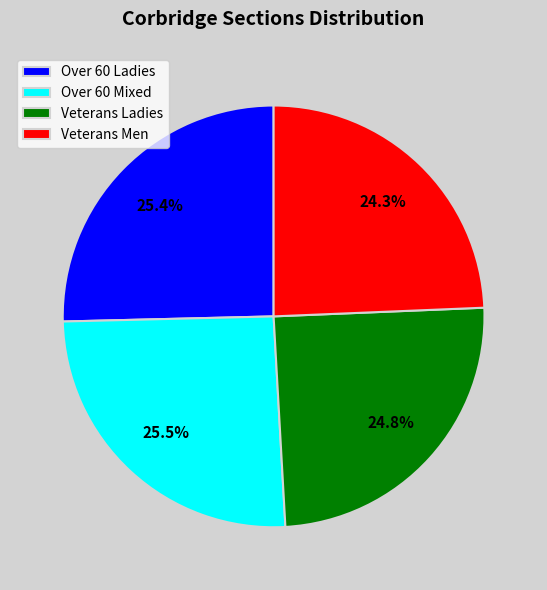

How many segments does this pie chart have?

4